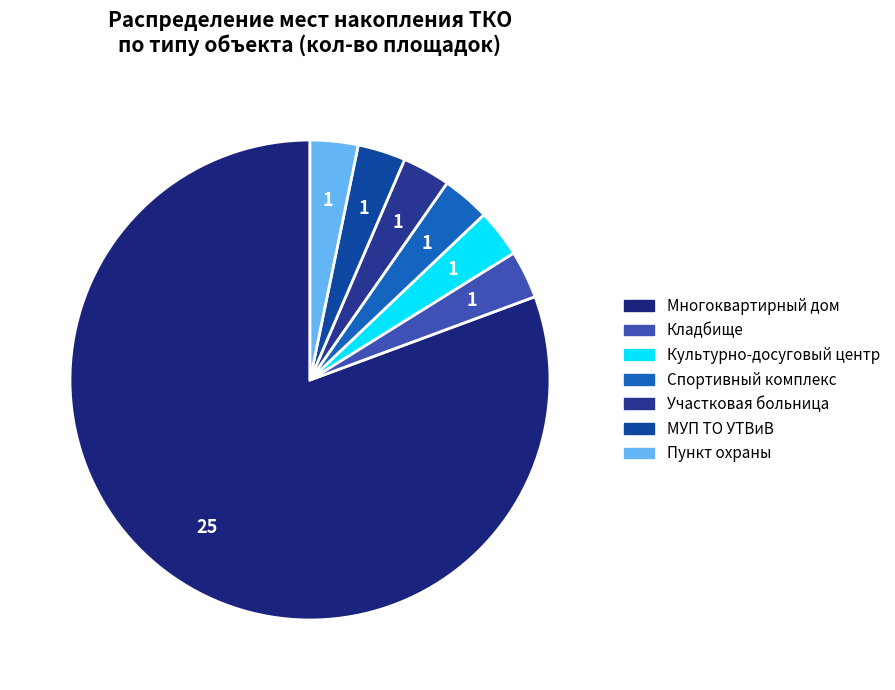

To the nearest percent, what is the combined percentage of Многоквартирный дом and Спортивный комплекс?

84%